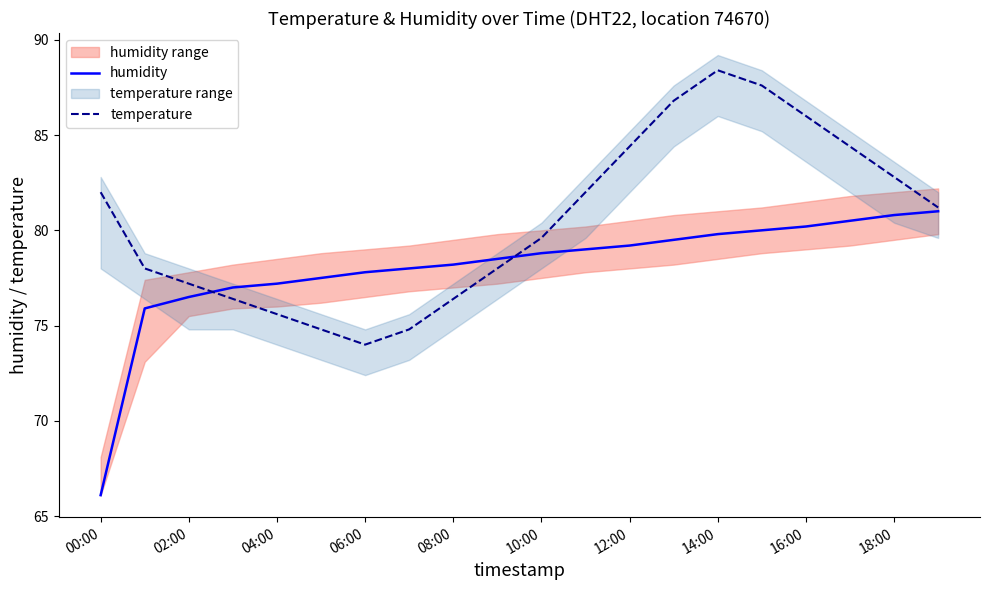

At which category does the chart reach its minimum across all series?

00:00